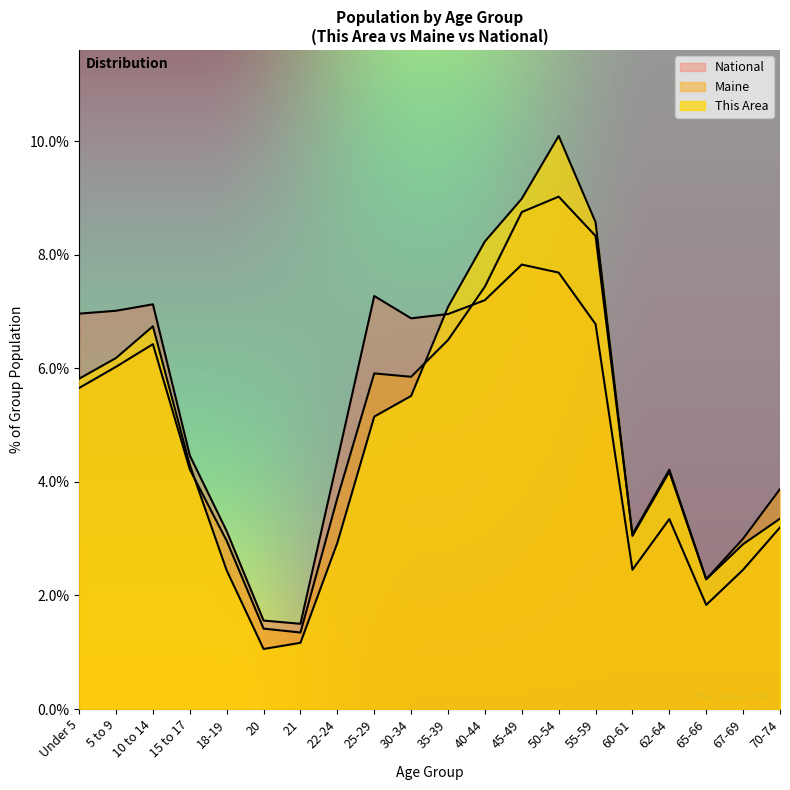

At 22-24, list the series in order from smallest to largest.

This Area, Maine, National